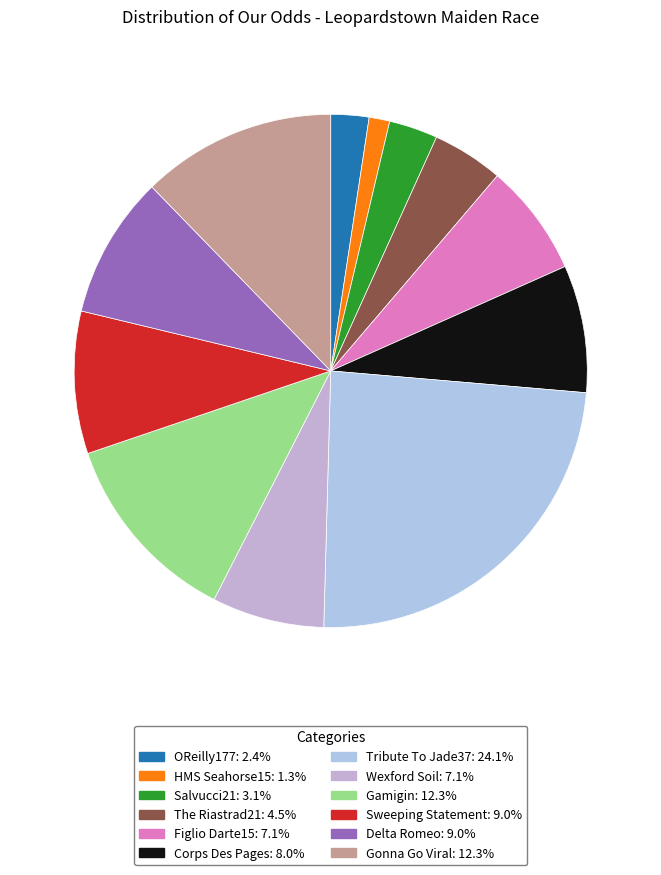

How many slices are in this pie chart?

12